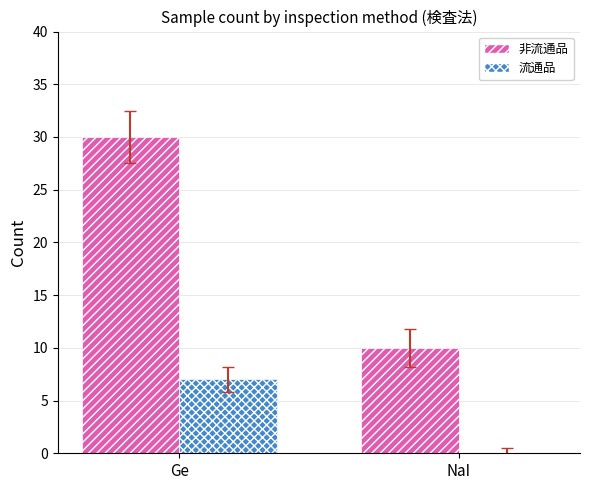

What is the maximum value shown in the chart?

30